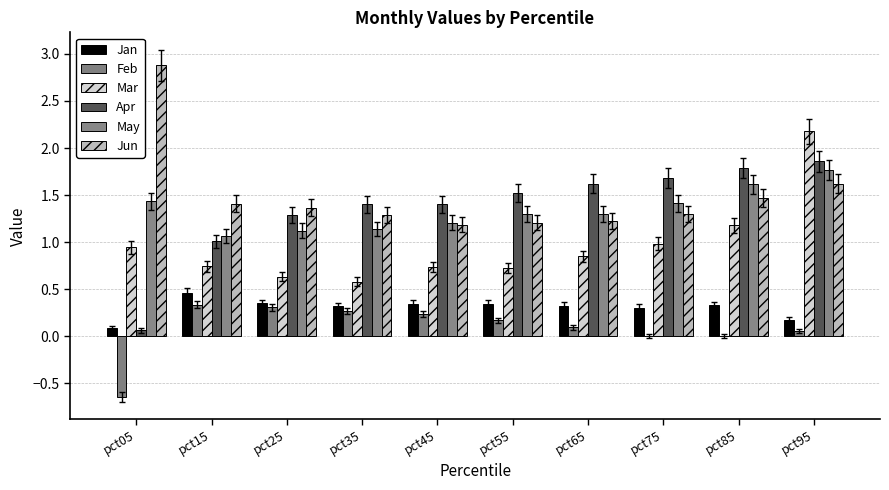

Count the number of data series in this chart.

6